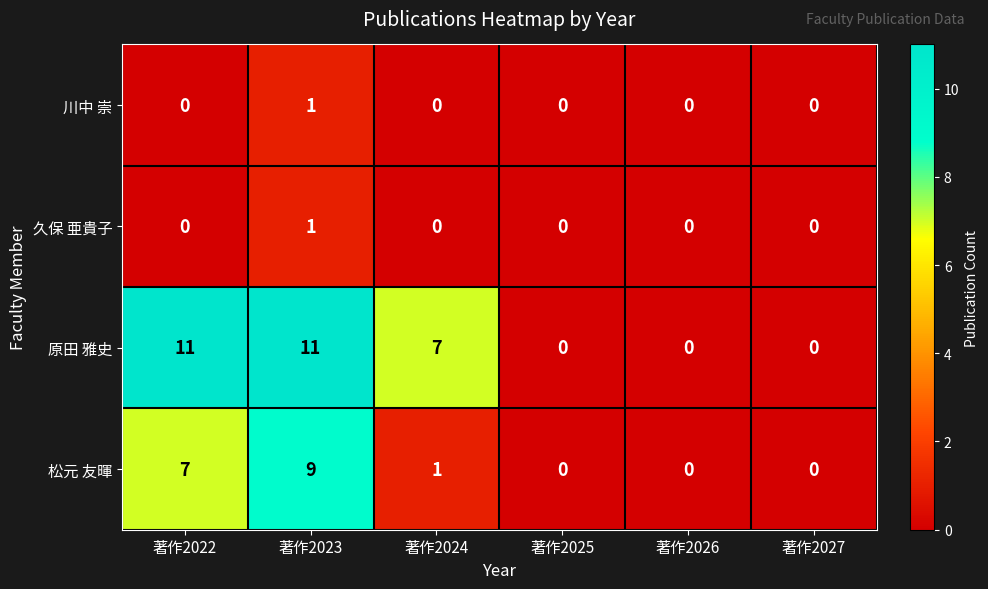

At which label does 原田 雅史 first exceed 7?

著作2022